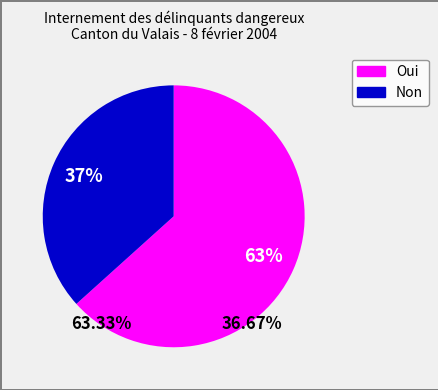

Count the number of slices in the pie.

2